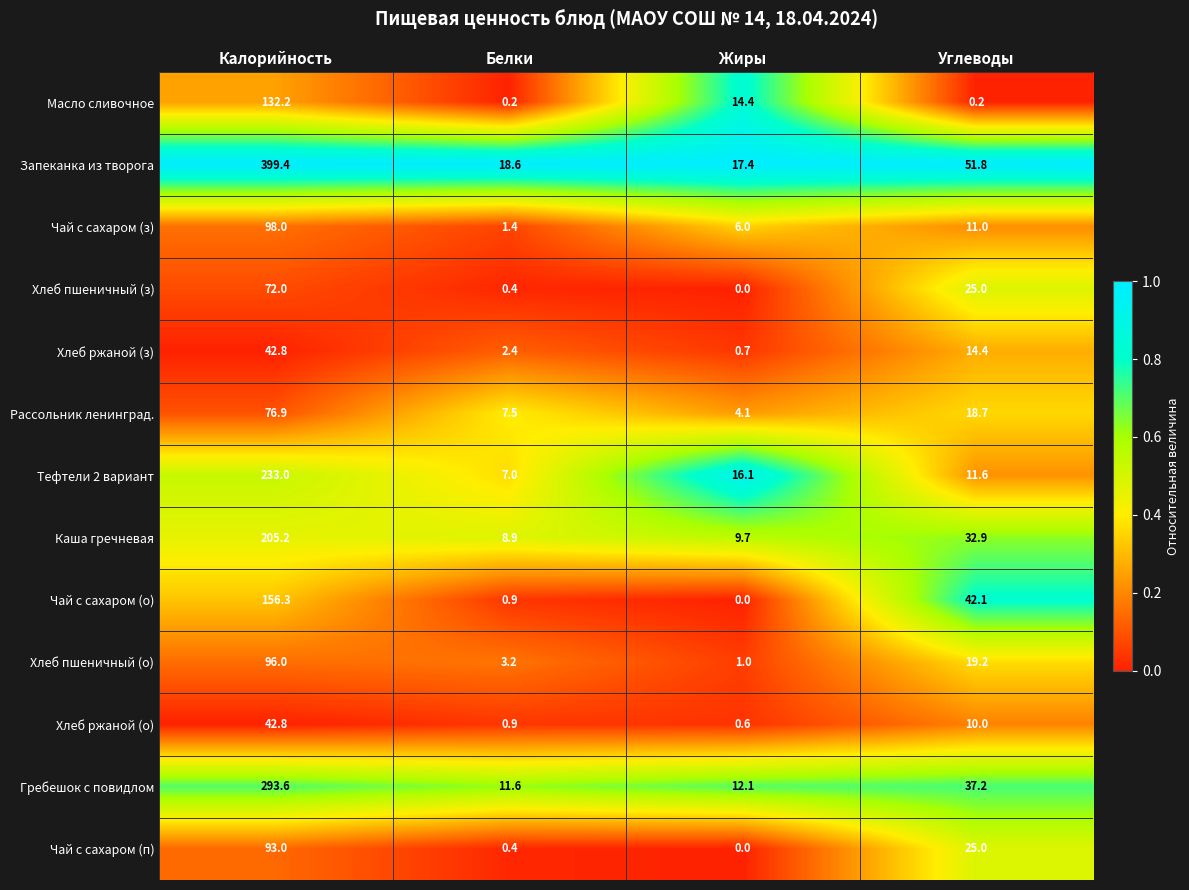

What is the sum of the Тефтели 2 вариант values at Жиры and Белки?

23.1